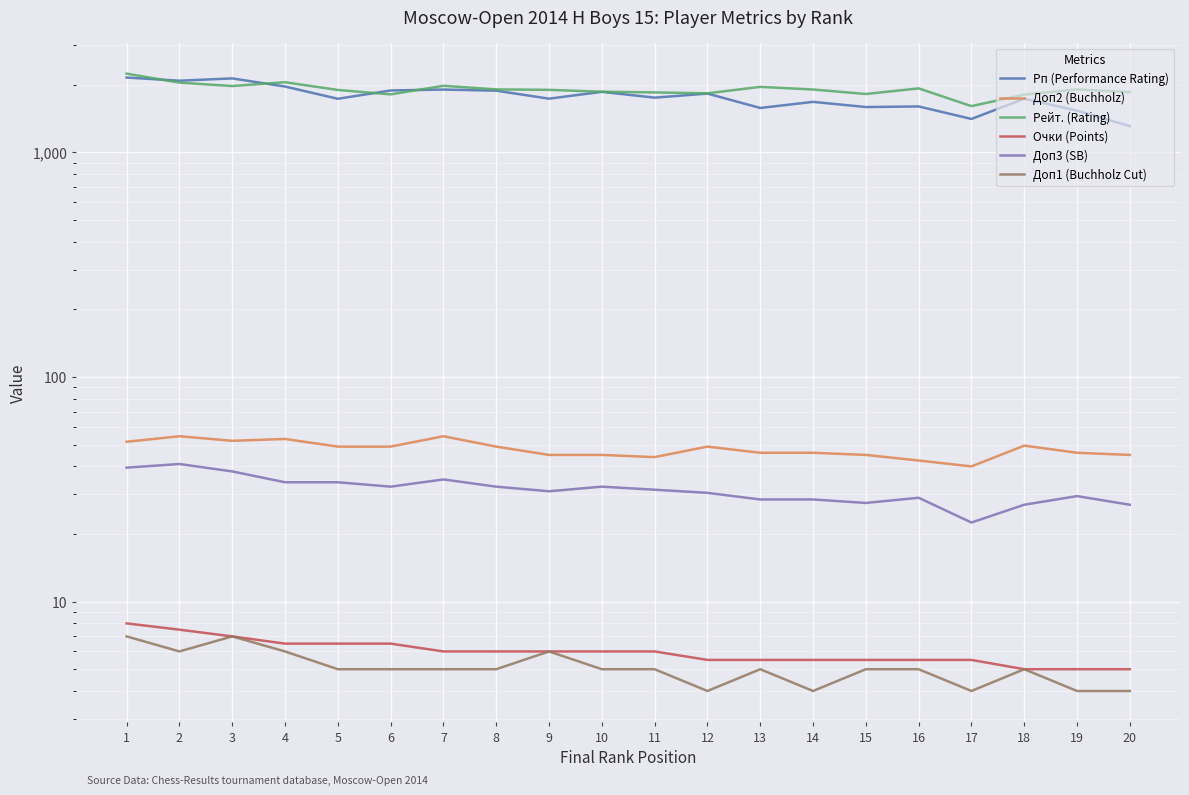

What is the greatest value displayed?

2244.0